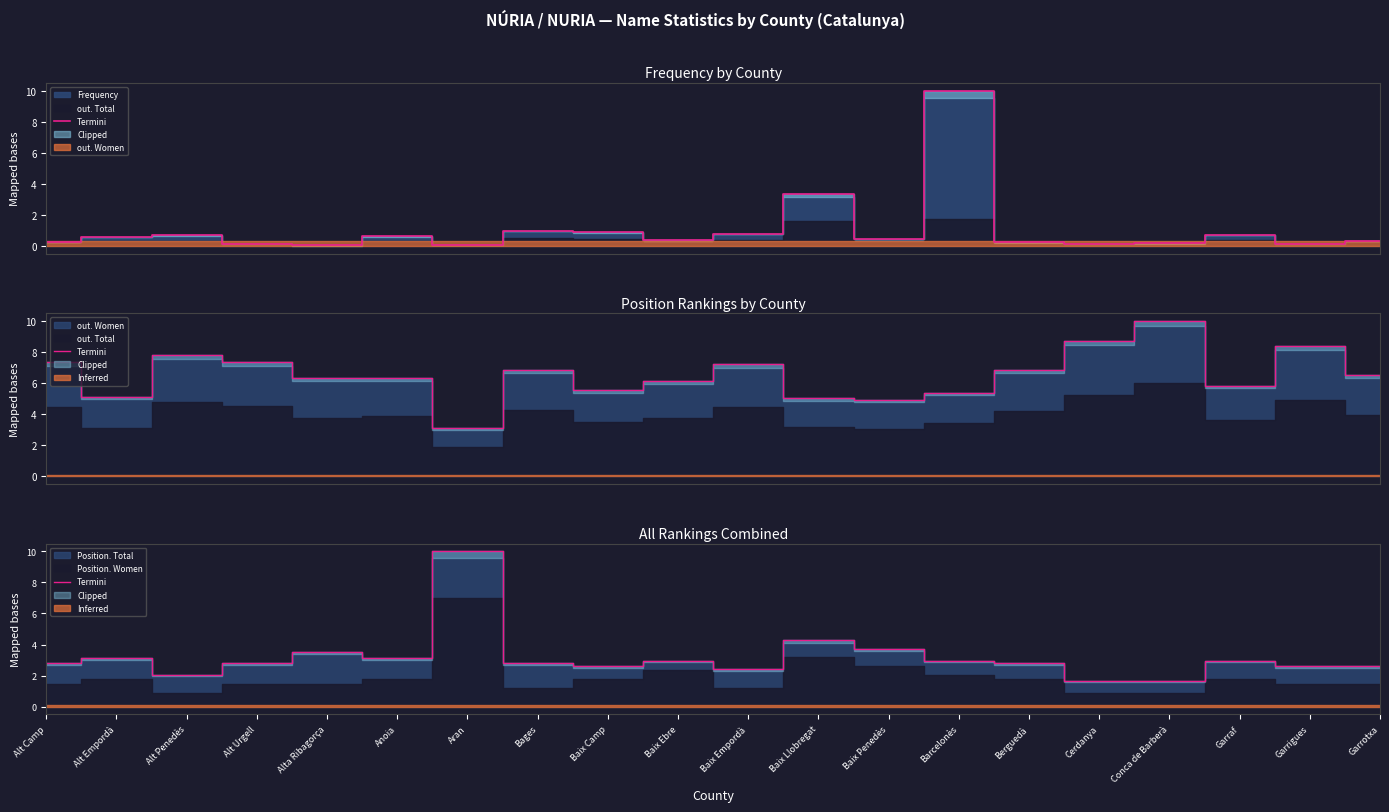

What is the difference between the second highest and minimum values?

2.6